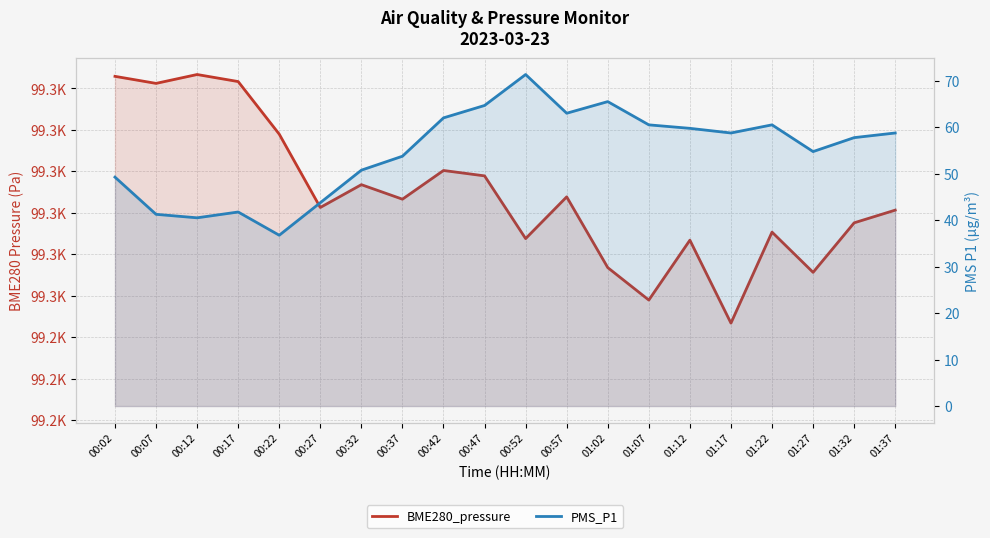

True or false: BME280_pressure and PMS_P1 intersect in this chart.

False